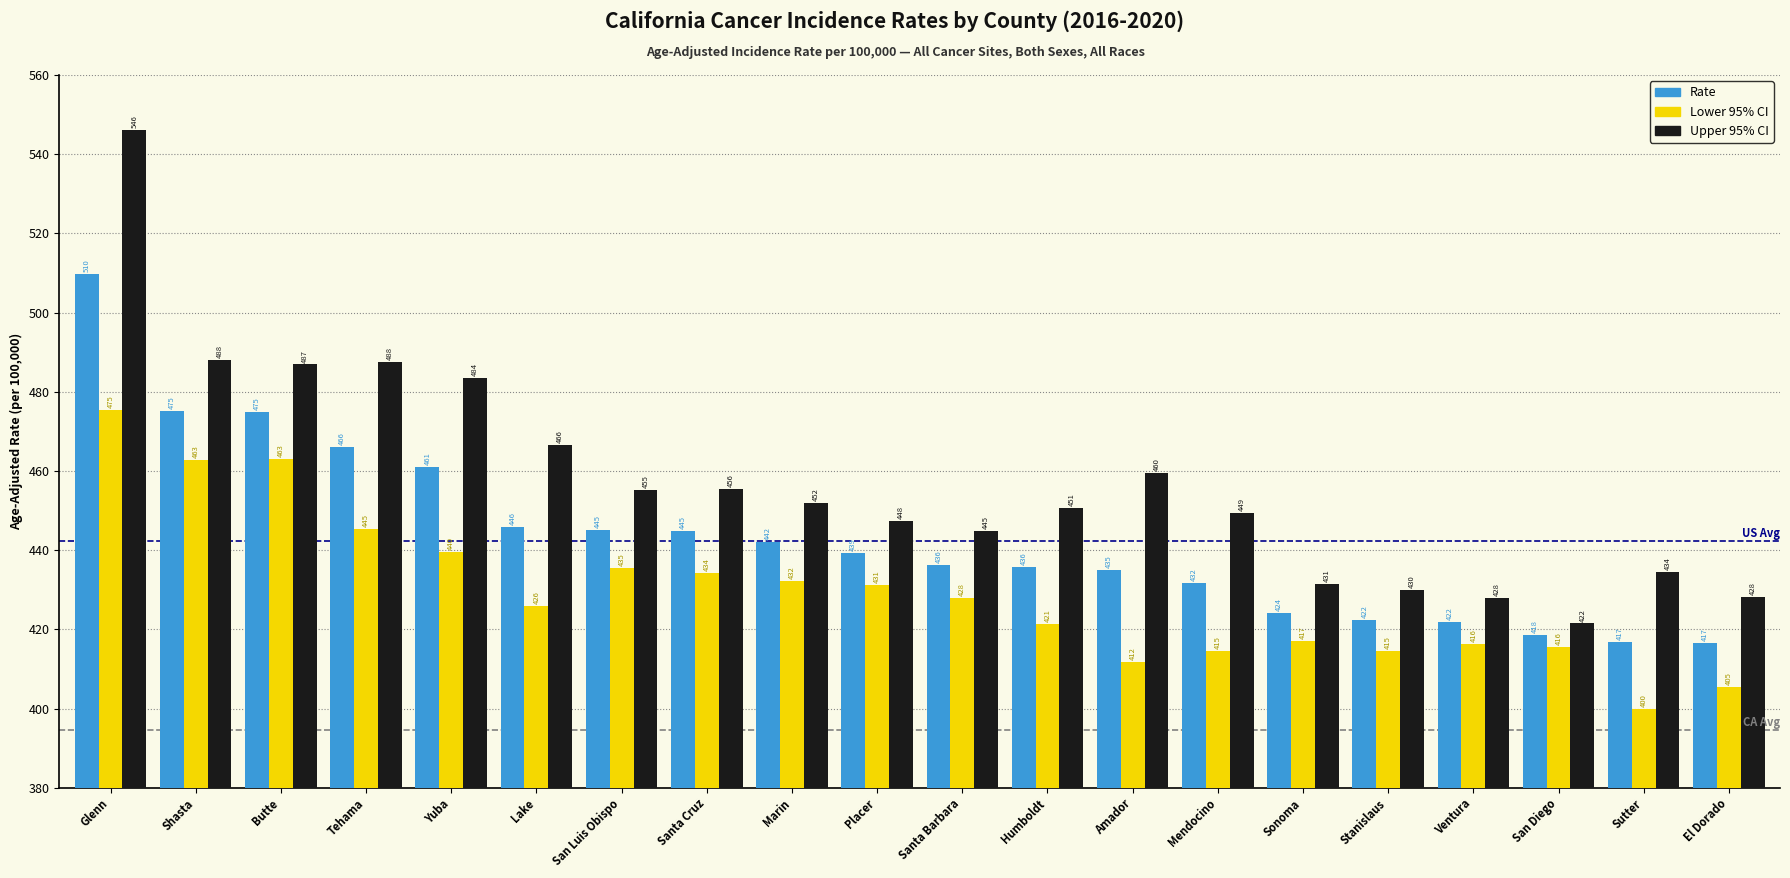

Which series changed the most between Shasta and San Diego?

Upper 95% CI